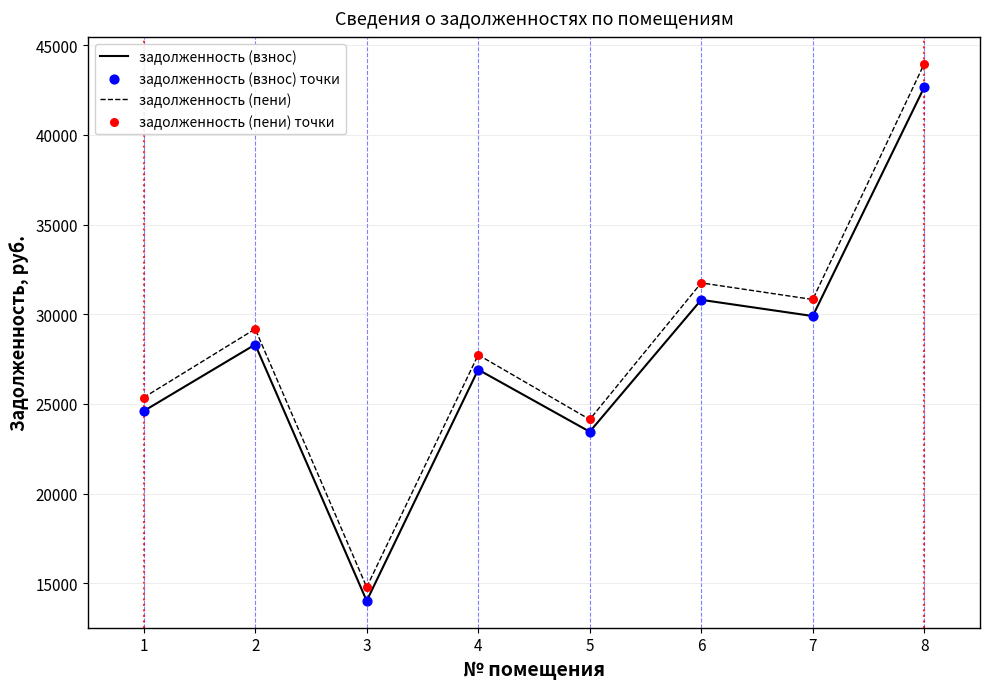

Which series has the widest spread of values?

задолженность (пени)